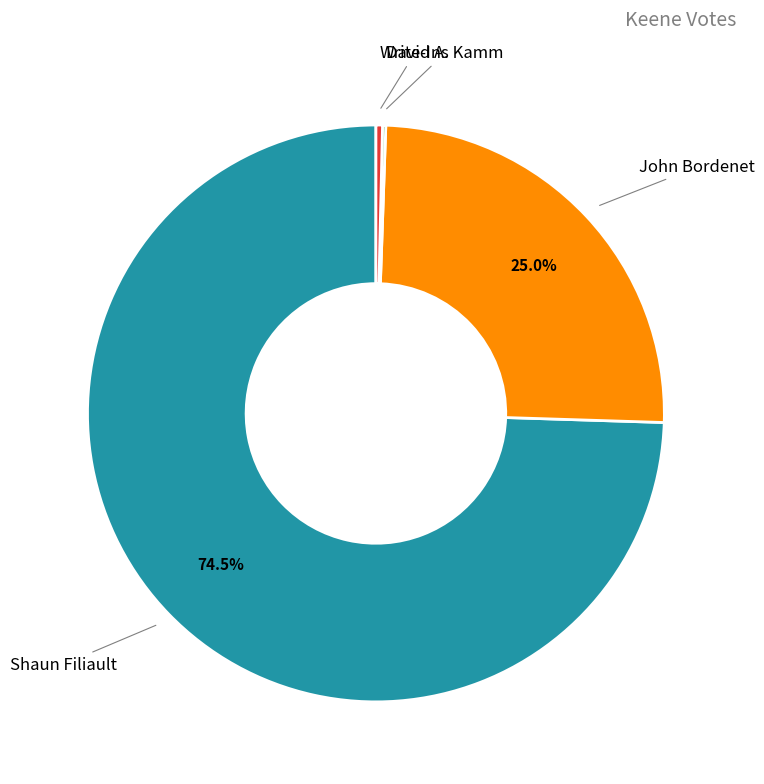

Between Write-Ins and Shaun Filiault, which is larger?

Shaun Filiault